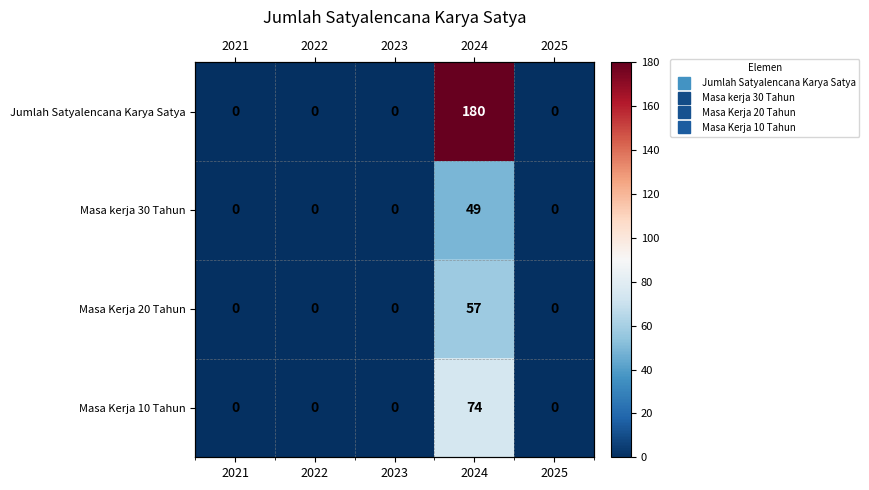

Which category has the lowest value in the Masa kerja 30 Tahun series?

2021